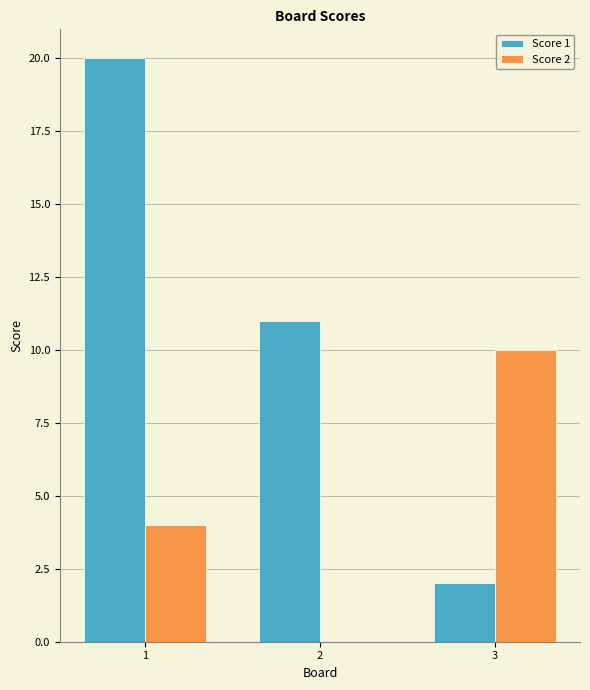

What is the difference between the Score 2 values at 1 and 3?

6